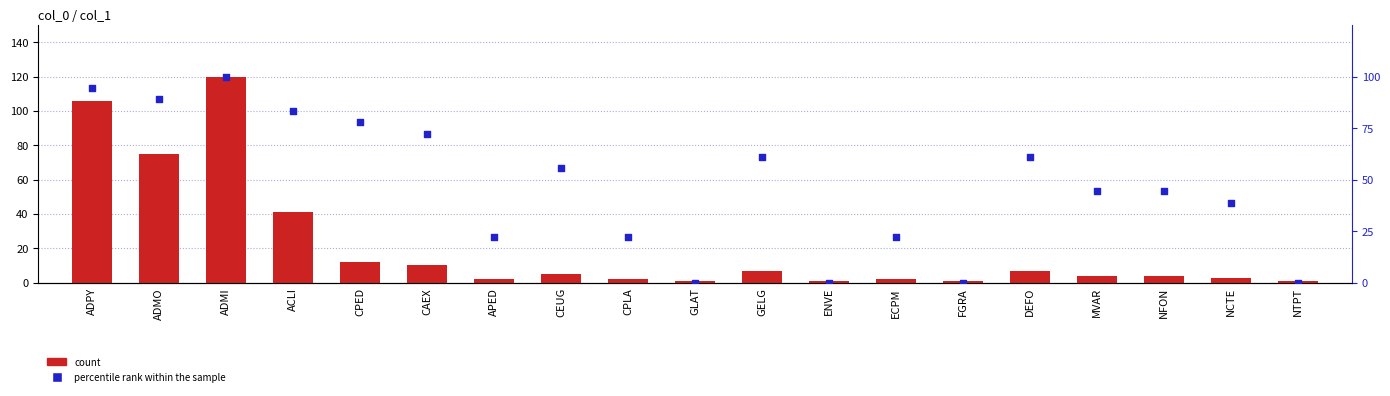

At how many categories does at least one series exceed 100?

2